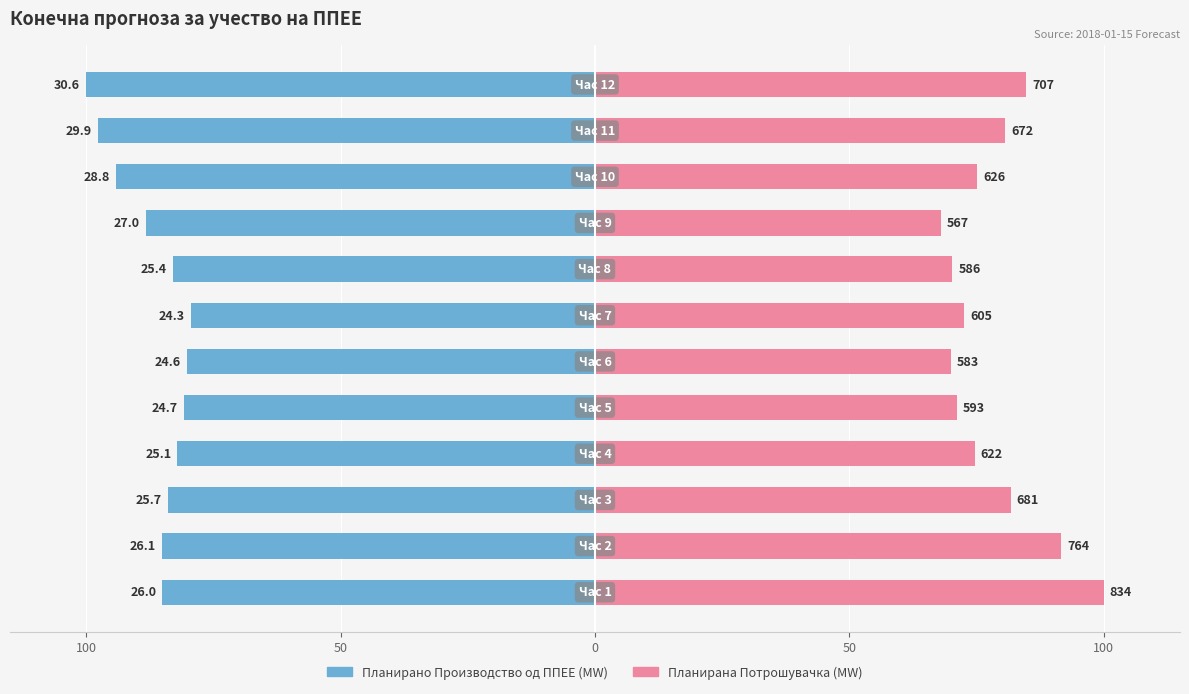

Which series has the largest total across all categories?

Планирана Потрошувачка